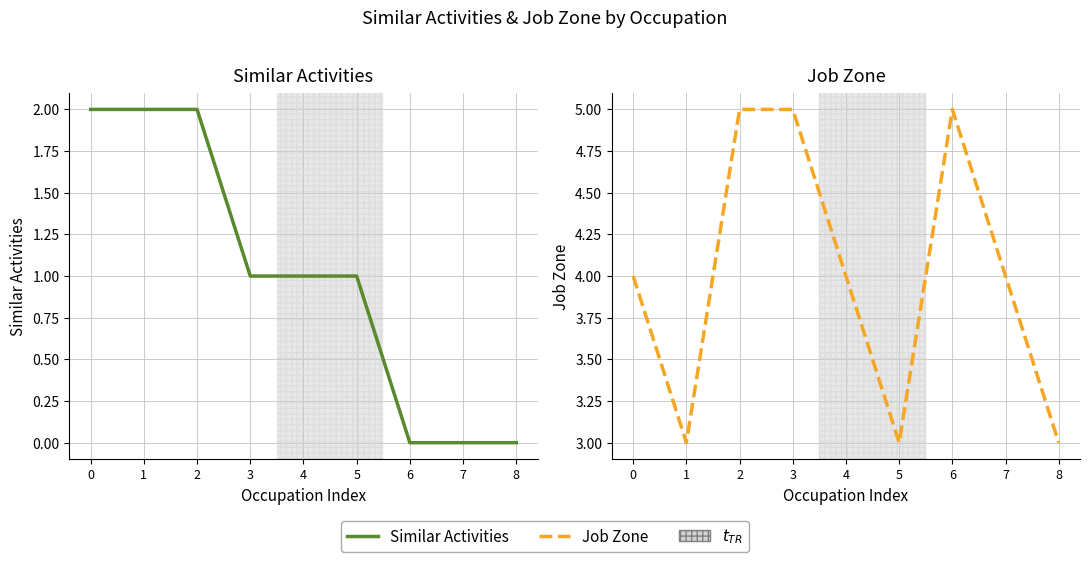

True or false: Similar Activities has a value of 1 at 0.

False